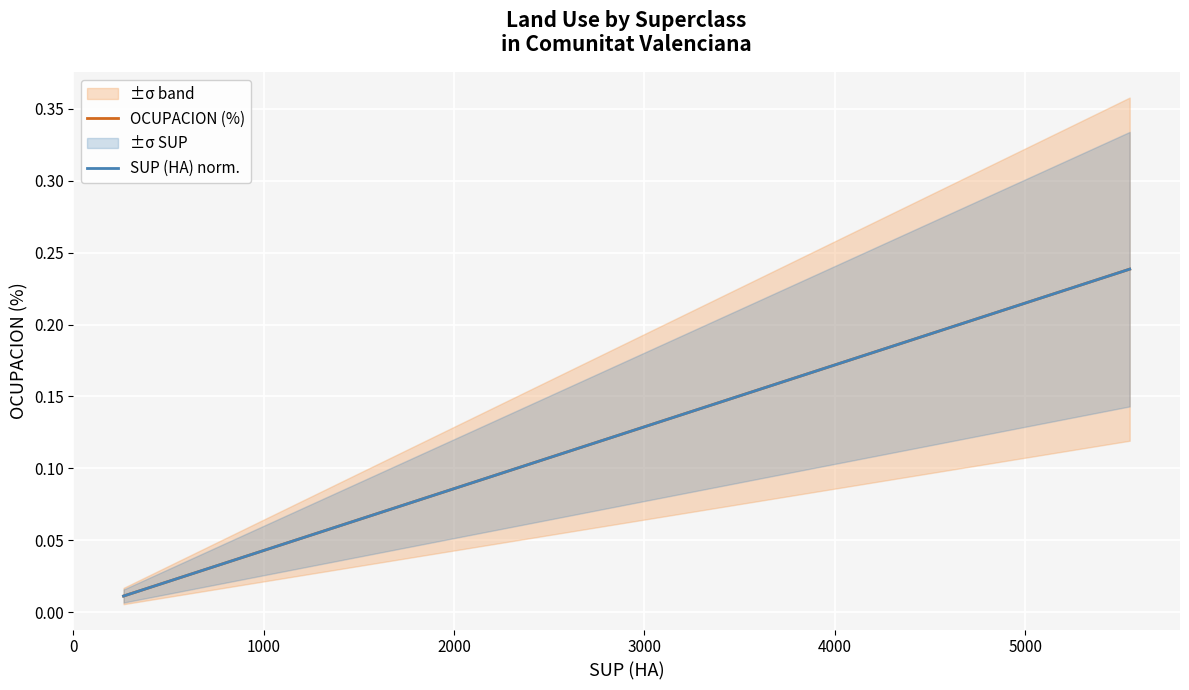

What are all the series names shown in the legend?

OCUPACION (%), SUP (HA) norm.